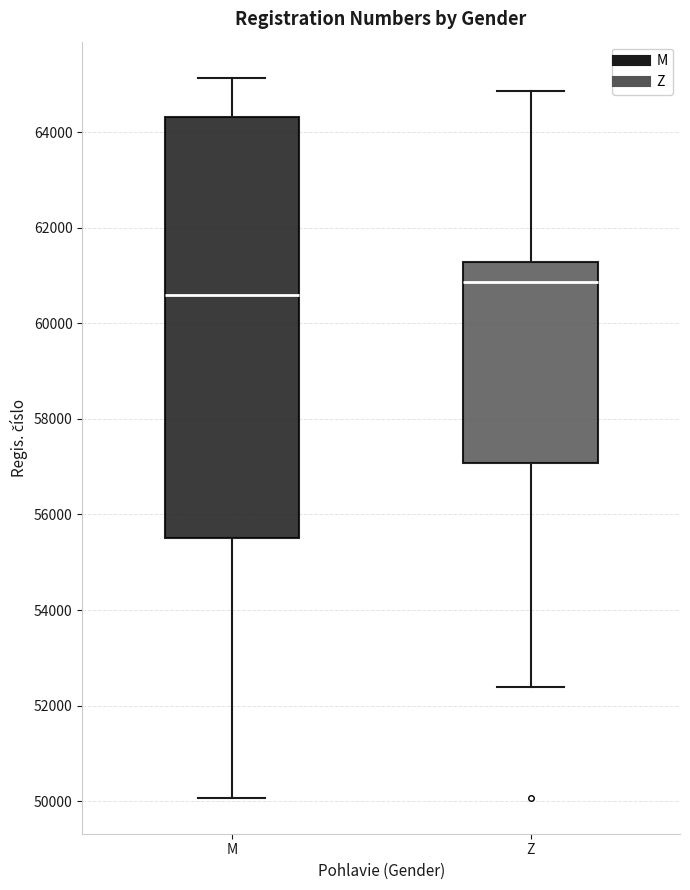

Which box is the tallest, from its lower edge to its upper edge?

M